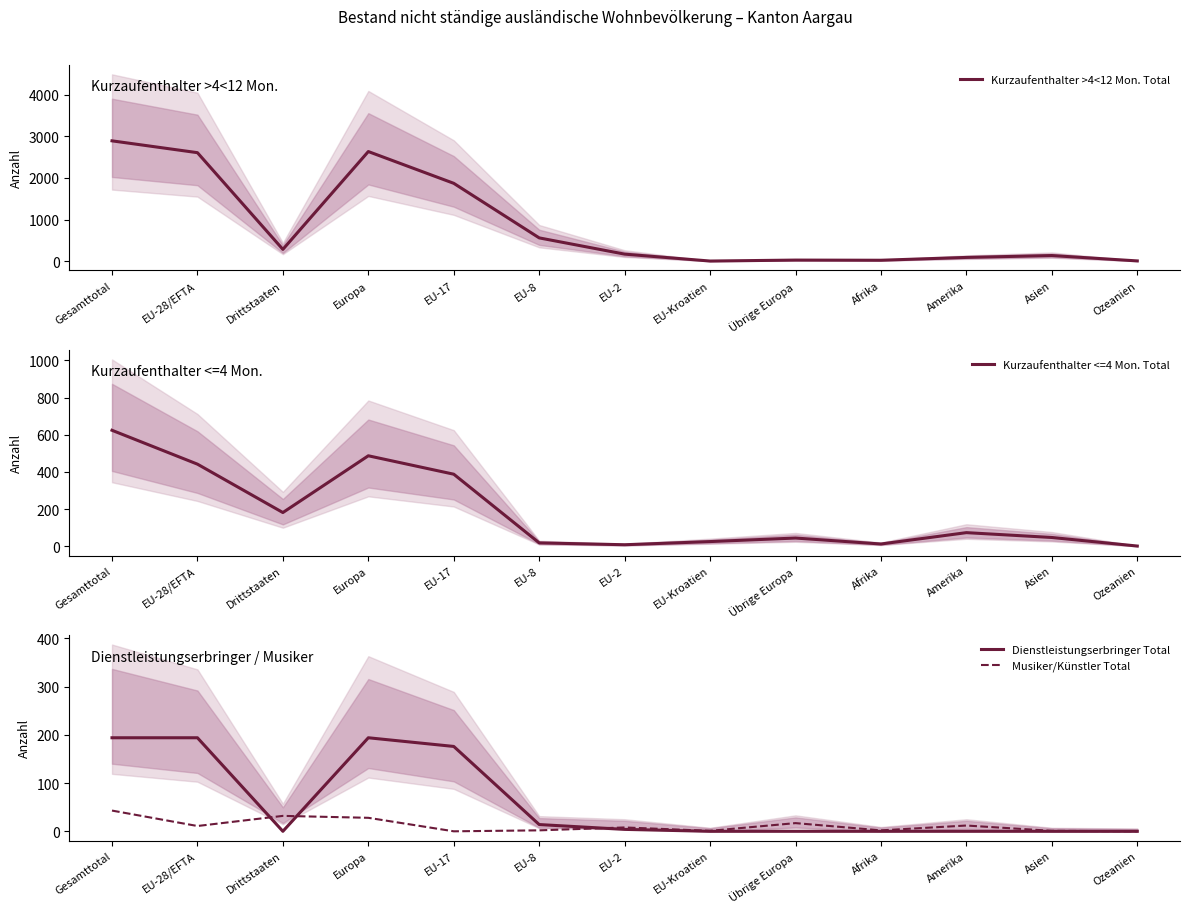

How many data points in Kurzaufenthalter >4<12 Mon. Total are above 170?

6